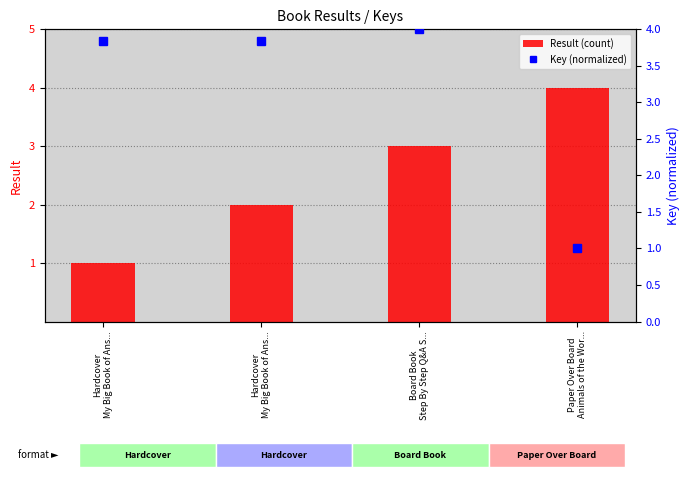

What is the total value across all series at Hardcover
My Big Book of Ans...?

4.8